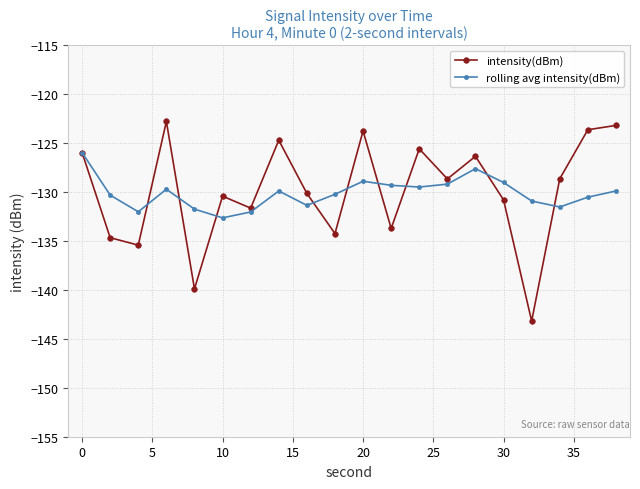

What is the value of the rolling avg intensity(dBm) point at the 14th from the left?

-129.2